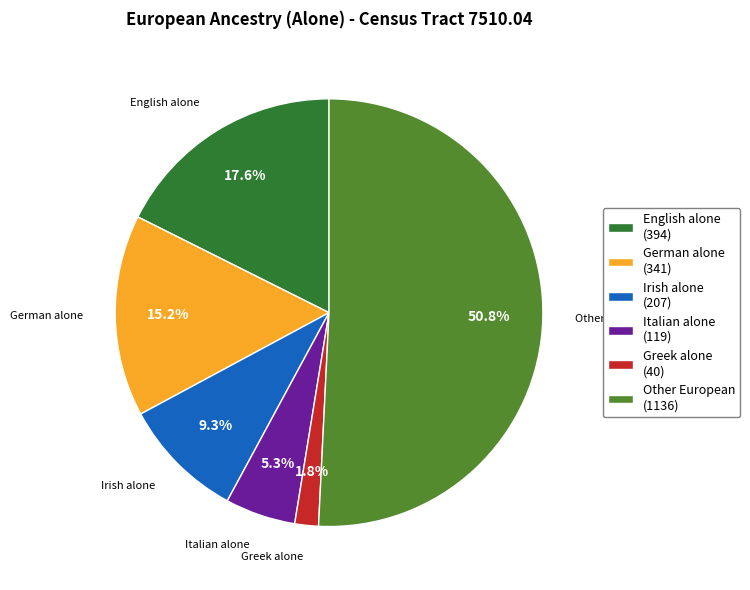

Does any single category account for the majority?

Yes